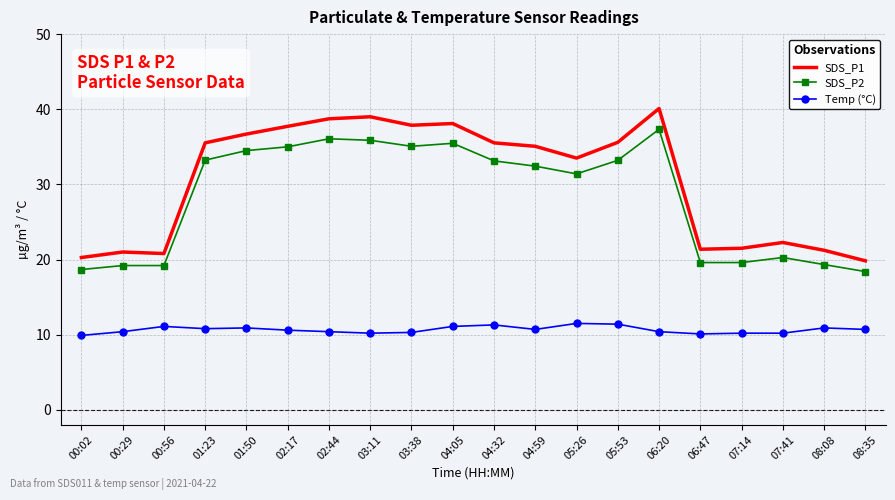

The value of SDS_P2 at 03:38 is 35.1. True or false?

True